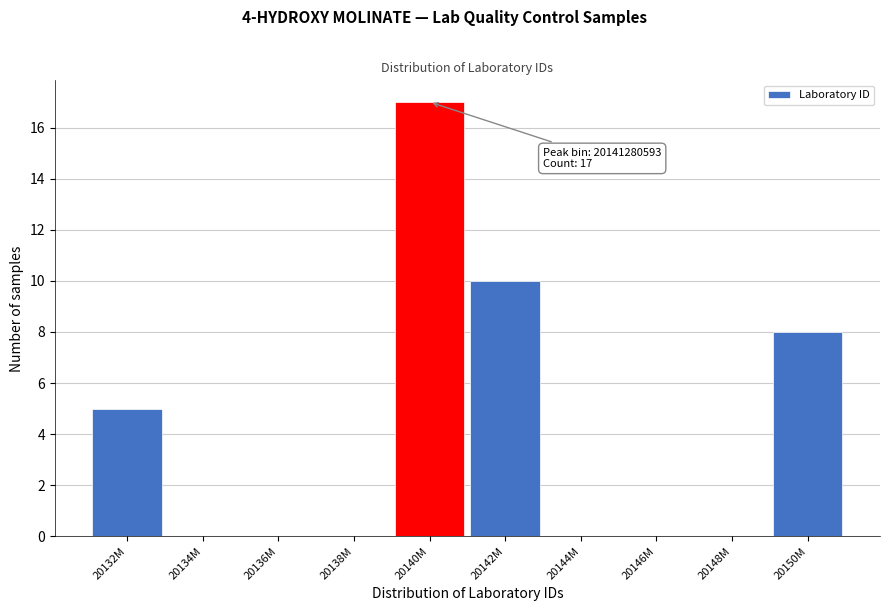

Reading left to right, what are all the values shown in this chart?

20132M=5	20134M=0	20136M=0	20138M=0	20140M=17	20142M=10	20144M=0	20146M=0	20148M=0	20150M=8